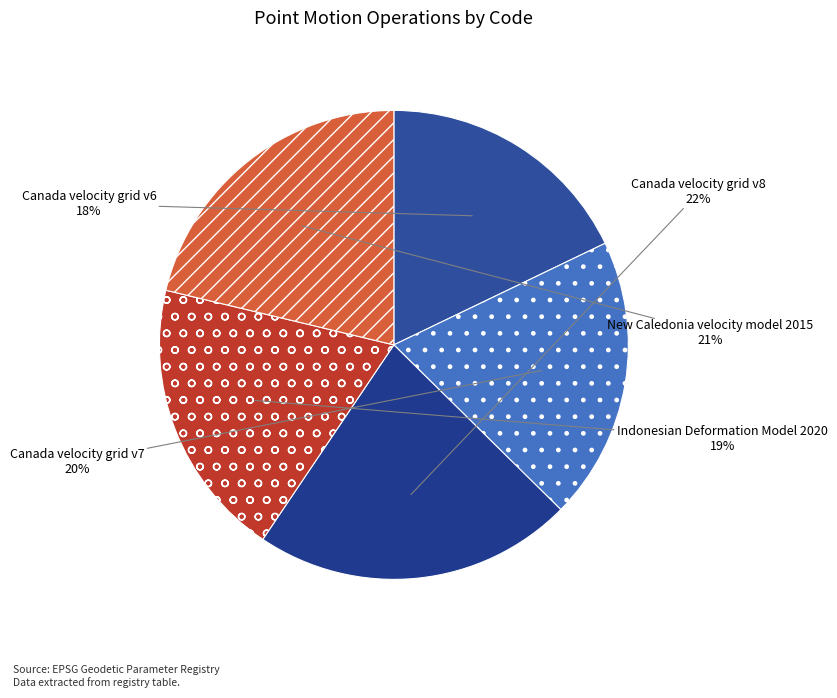

Between Indonesian Deformation Model 2020 and New Caledonia velocity model 2015, which is larger?

New Caledonia velocity model 2015